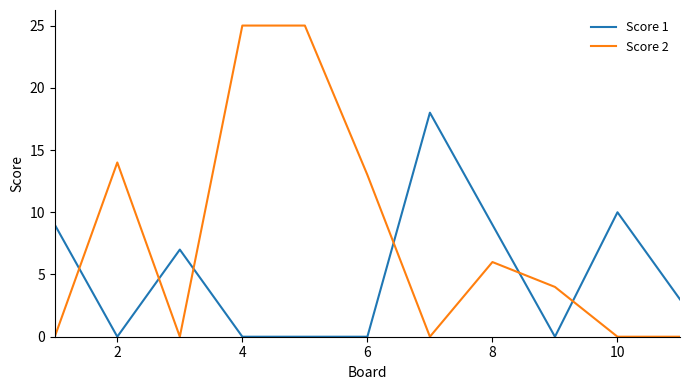

Which series has the largest range (max minus min)?

Score 2